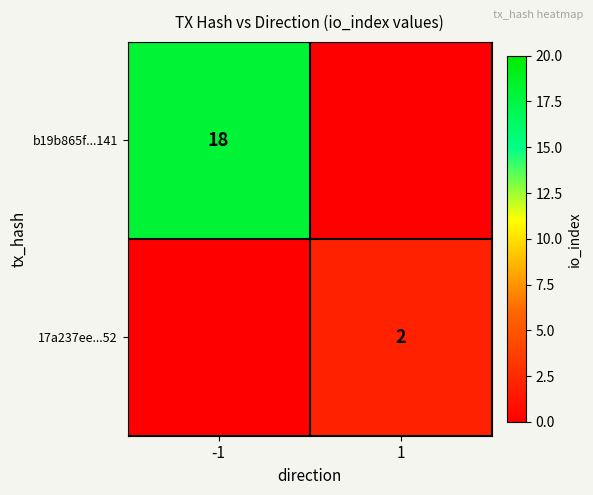

Is it true that 17a237ee...52 equals 3 at 1?

False